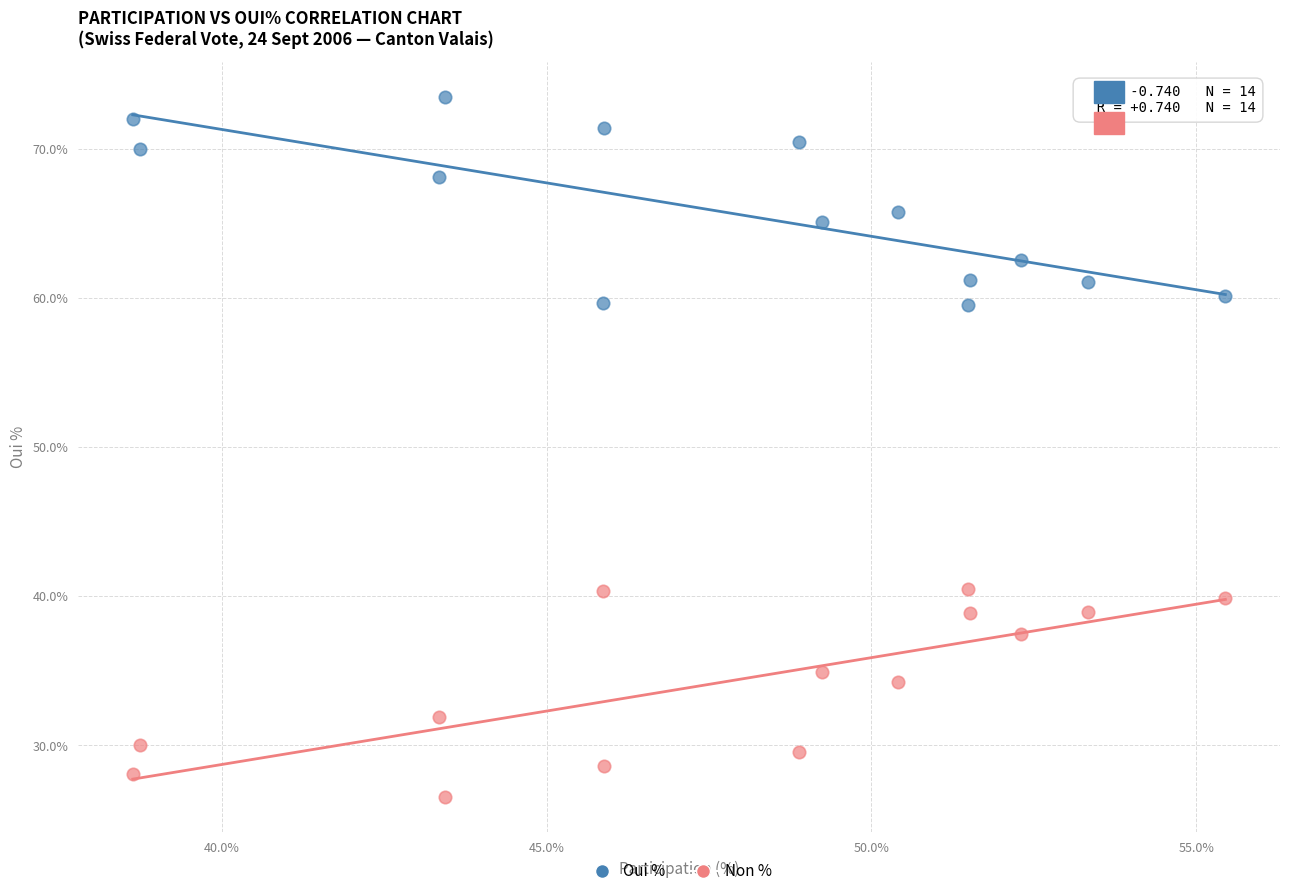

Across all data points, what is the range of Y values (max minus min)?

46.9